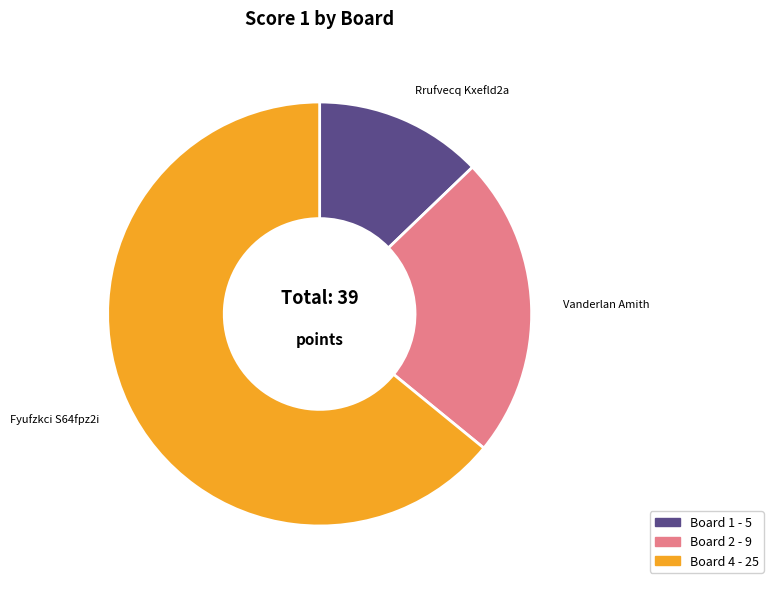

Does any single category account for the majority?

Yes